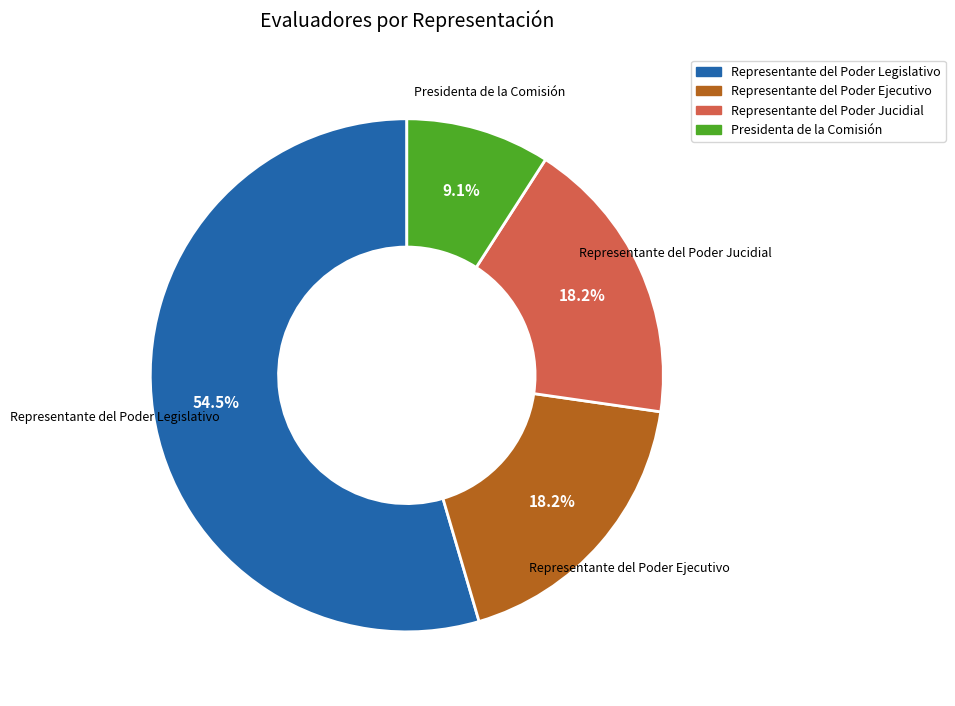

To the nearest percent, what is the difference between the Representante del Poder Legislativo and Representante del Poder Ejecutivo slice percentages?

36%